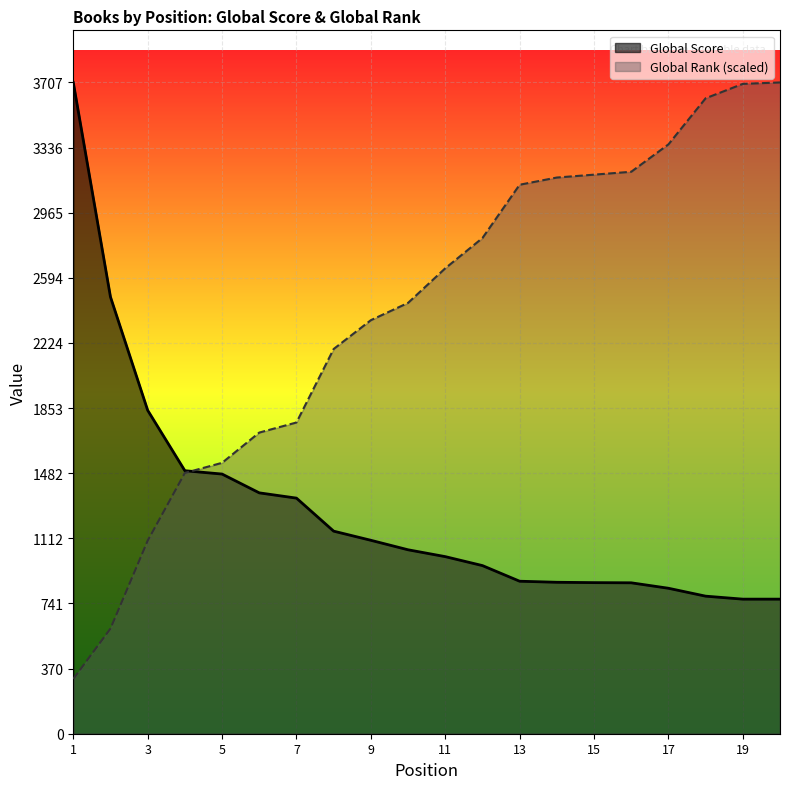

Between 11 and 6, which is larger?

6